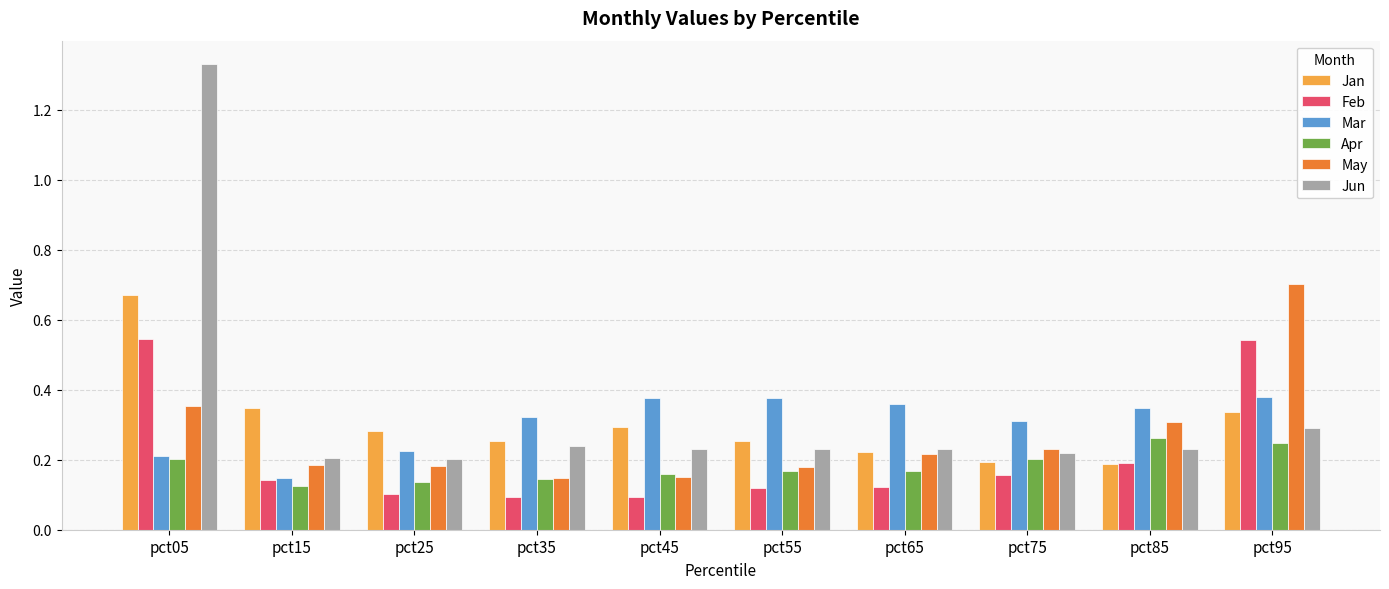

At which label does Apr reach its minimum?

pct15